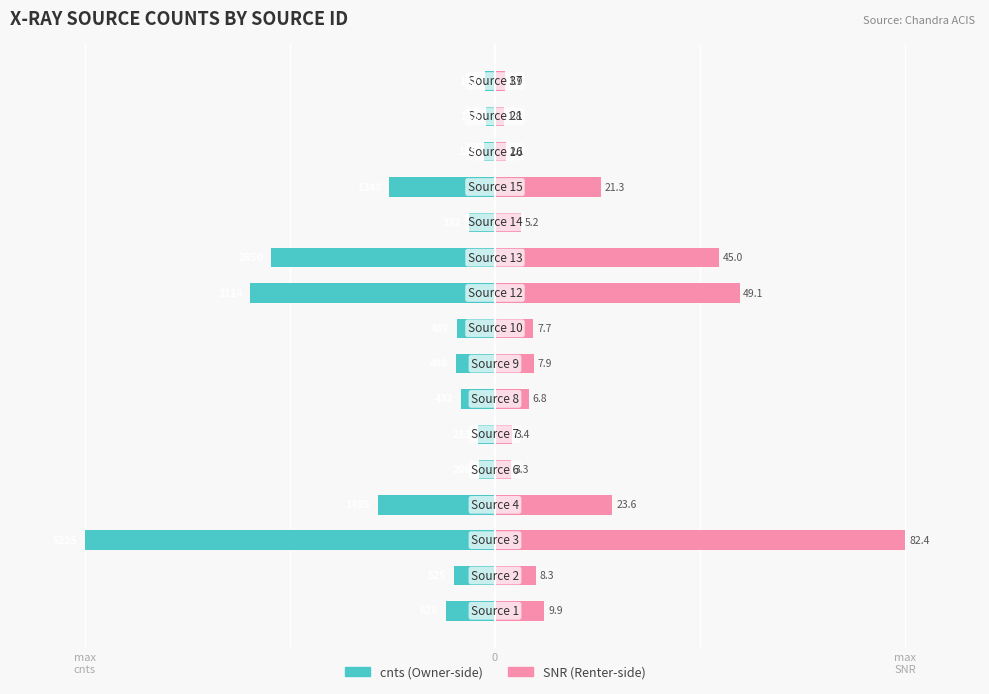

What is the sum of the cnts values at 0 and 11?

-9.0